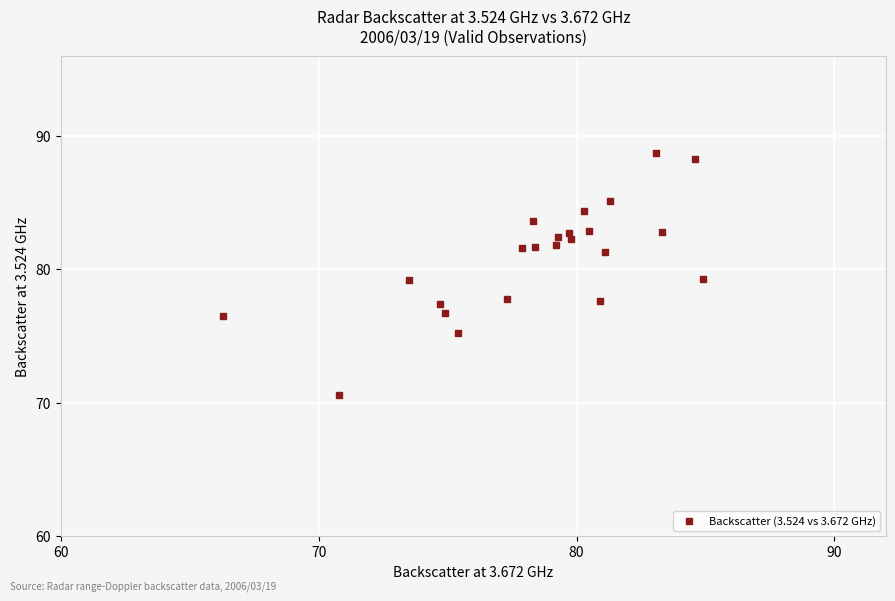

What is the range of X values (max minus min)?

18.6